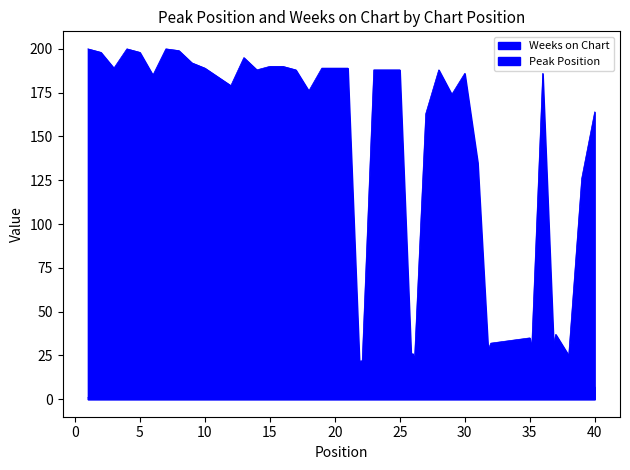

How many lines are shown in the chart?

2